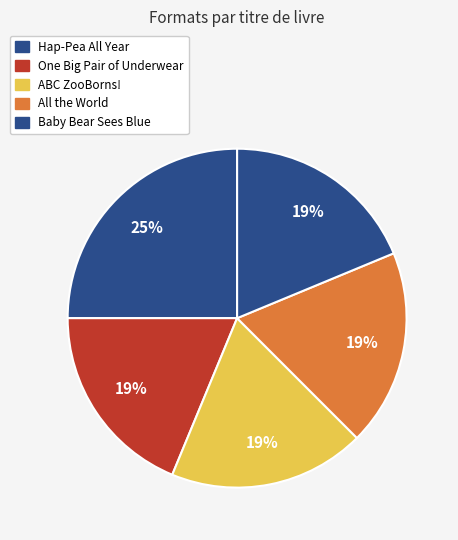

What is the total percentage of Hap-Pea All Year and One Big Pair of Underwear?

43.8%